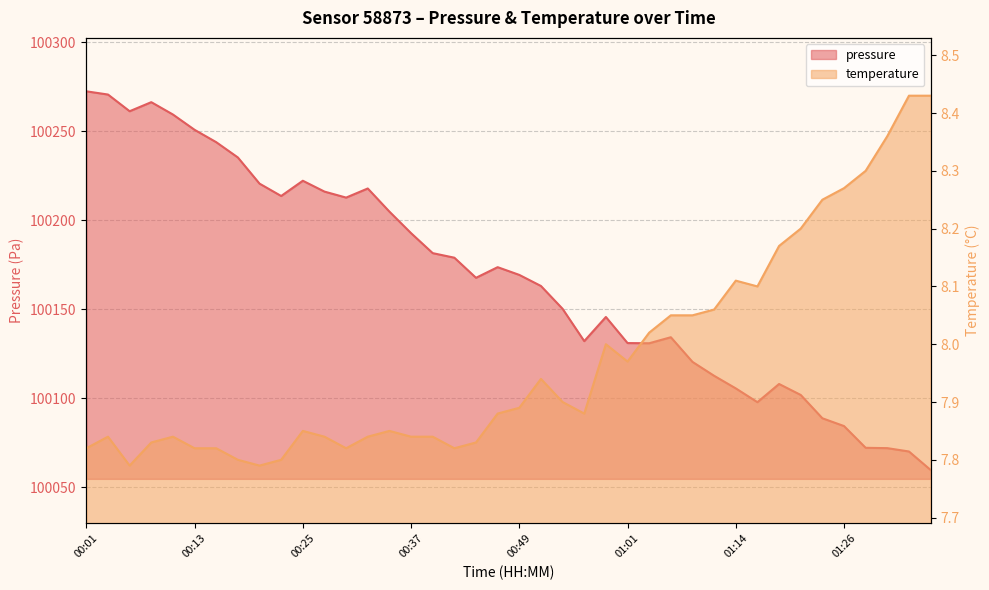

Which series has the widest spread of values?

pressure